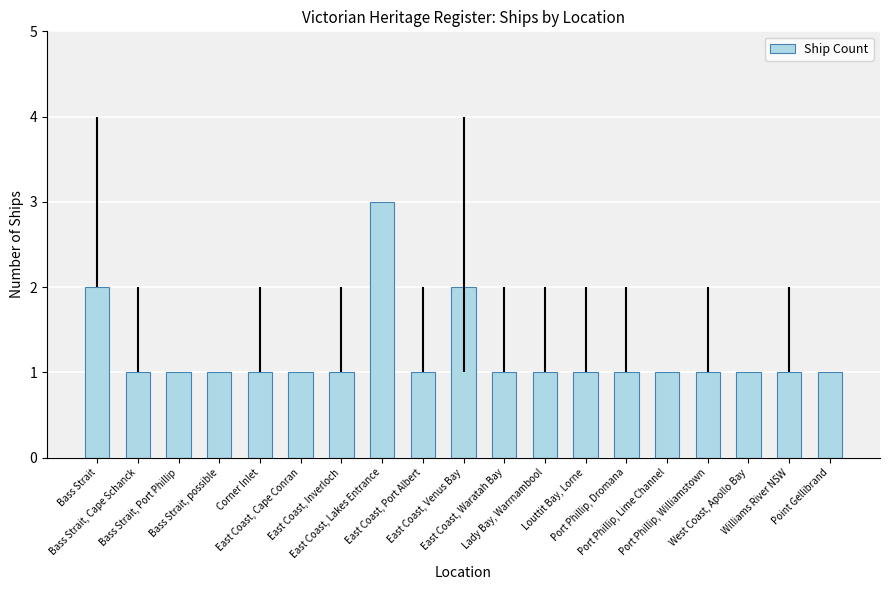

How many series are shown in this chart?

1